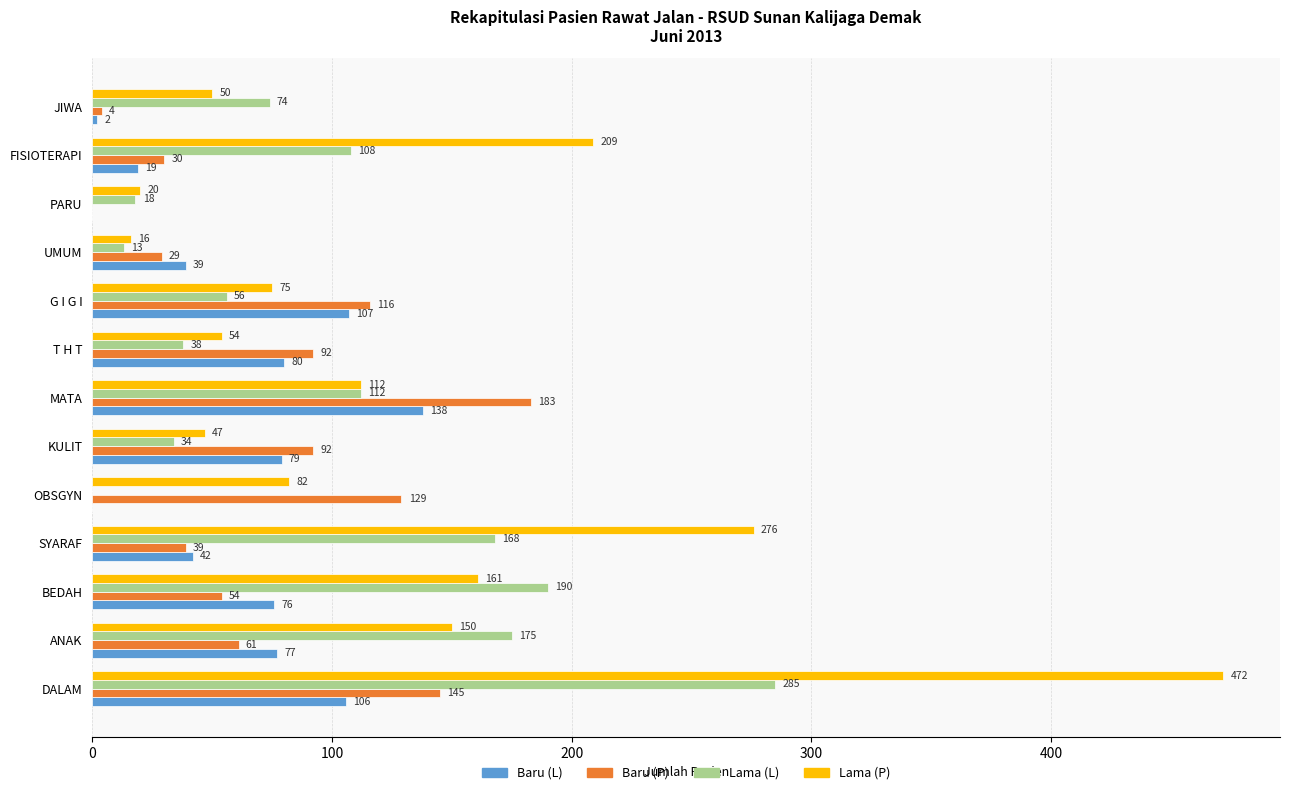

True or false: Baru (L) has a value of 161 at DALAM.

False